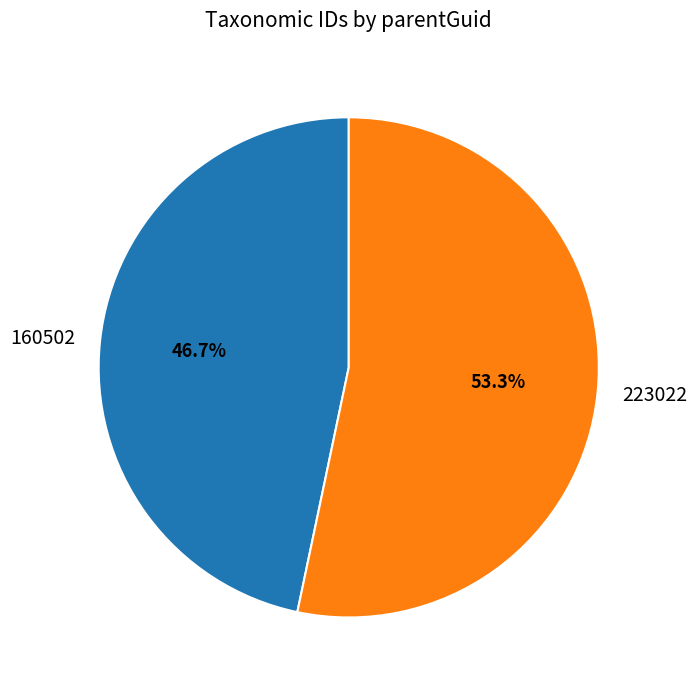

Rank the categories by value from lowest to highest.

160502, 223022